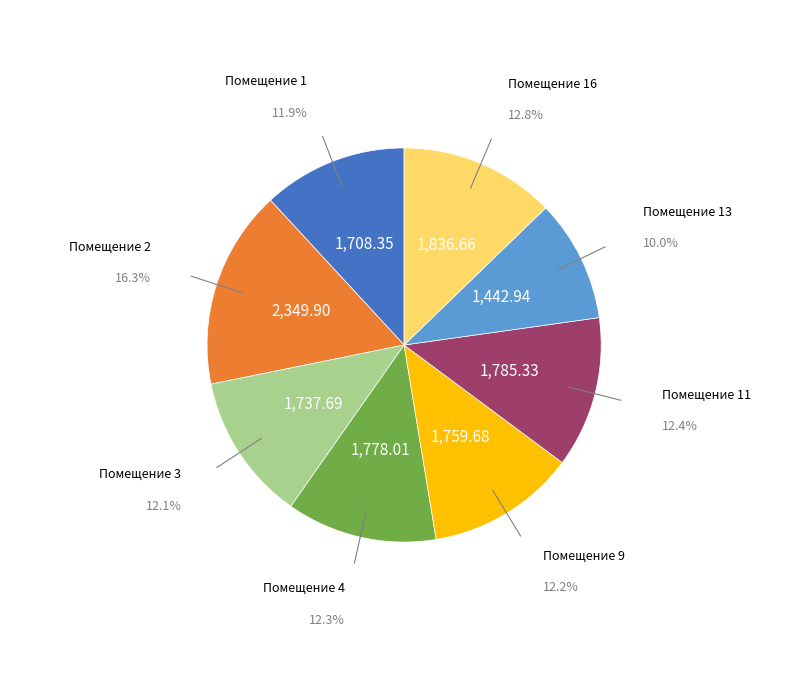

Does any single category account for the majority?

No